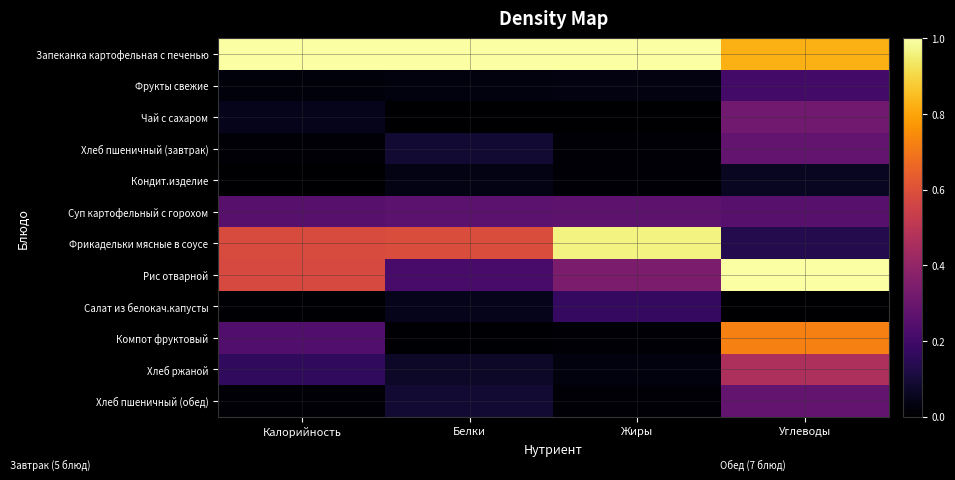

Between Белки and Жиры, which series saw the biggest shift?

Фрикадельки мясные в соусе